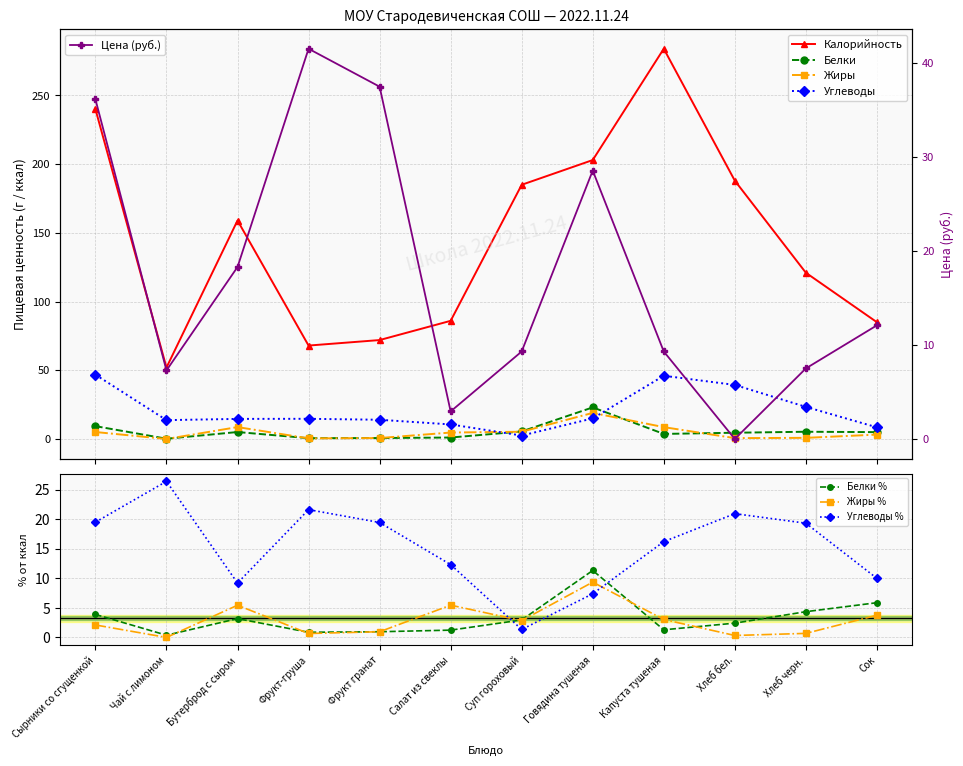

At which label does Жиры first exceed 4?

Сырники со сгущенкой